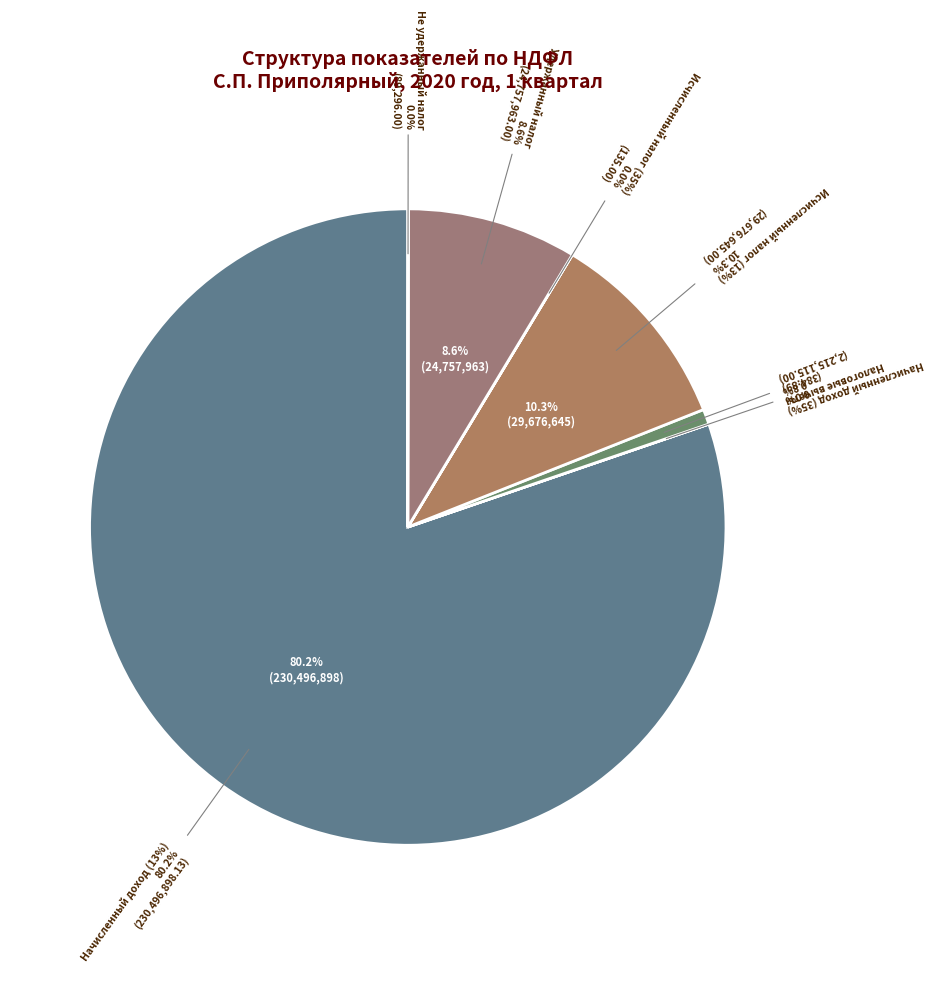

What is the smallest slice in the pie chart?

Сумма исчисленного налога (35%)